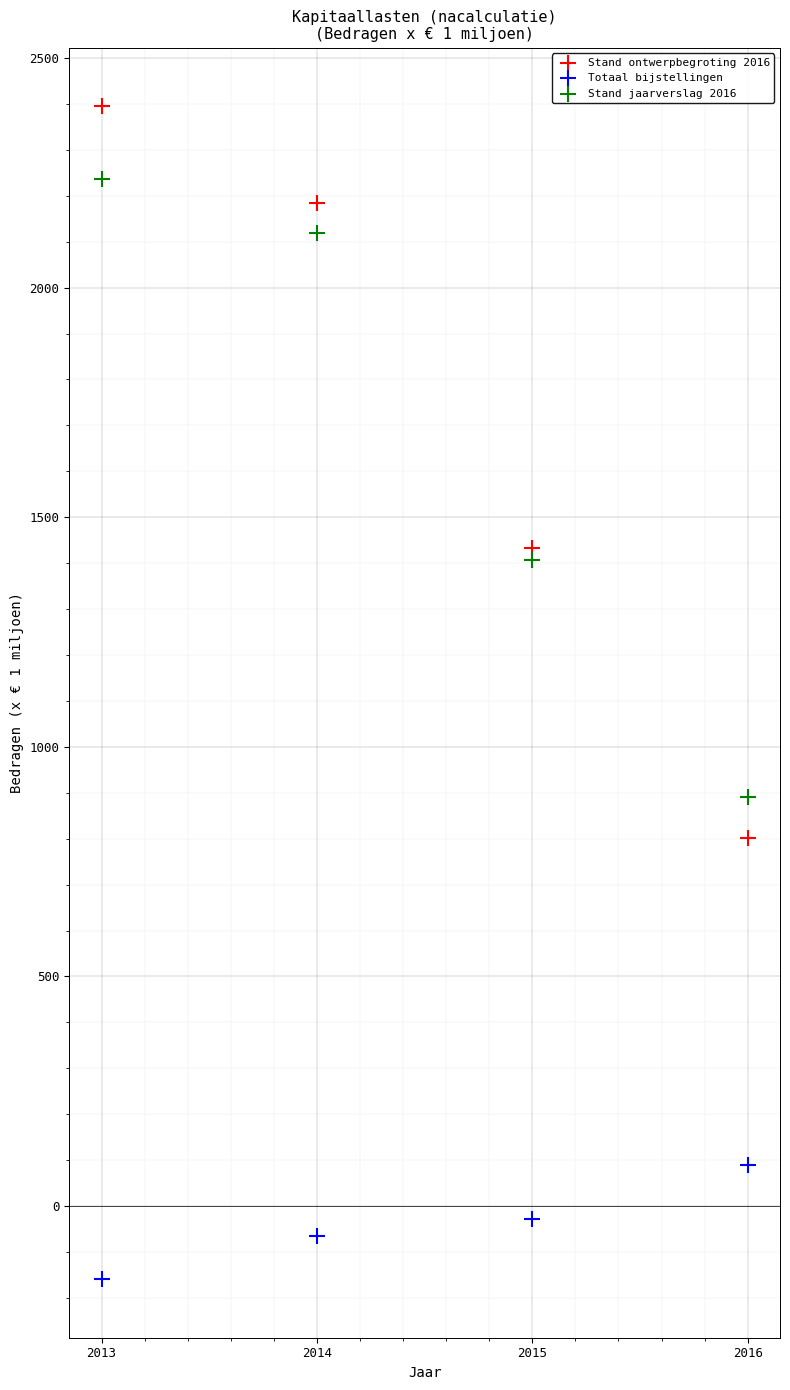

Across all series, what Y value is closest to 1117?

891.2